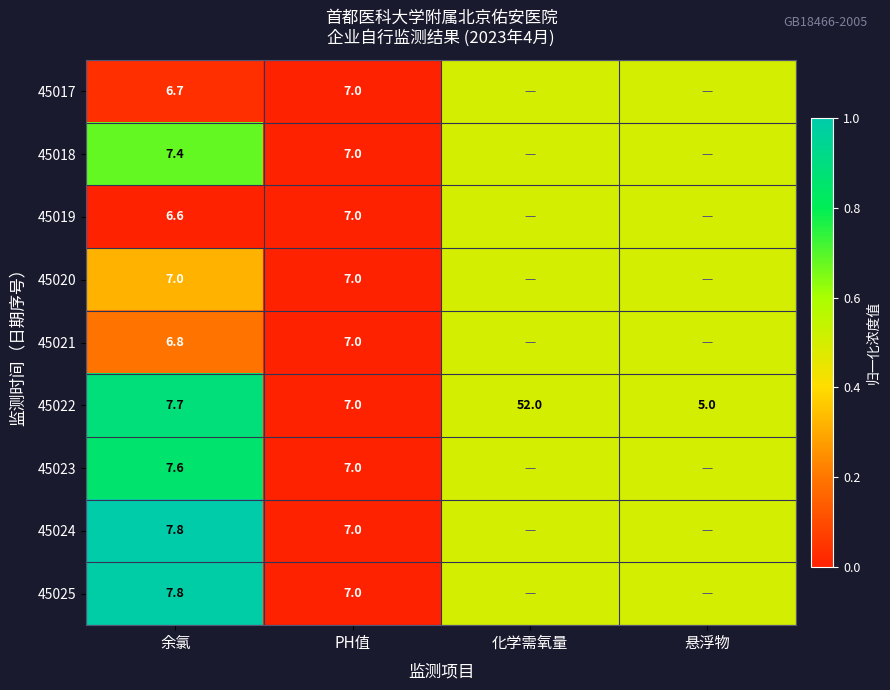

What is the sum of the 45022 values at 悬浮物 and 余氯?

12.7